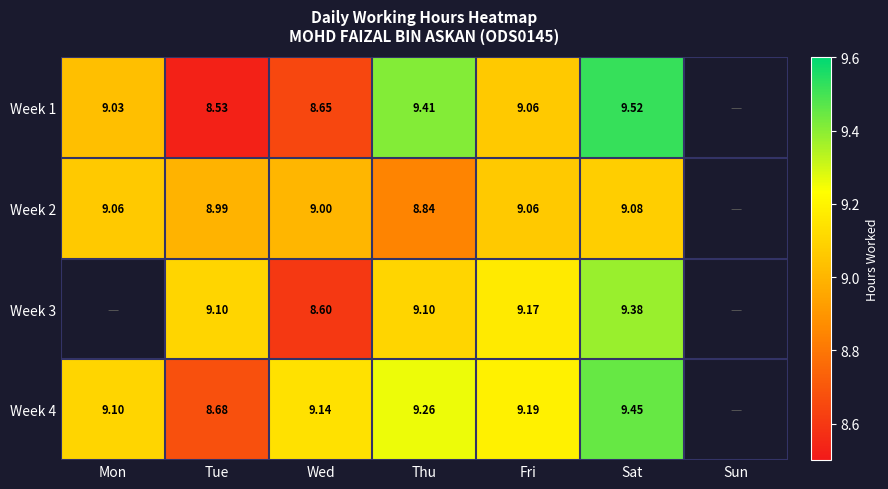

How many Week 4 values are between 9 and 10?

5